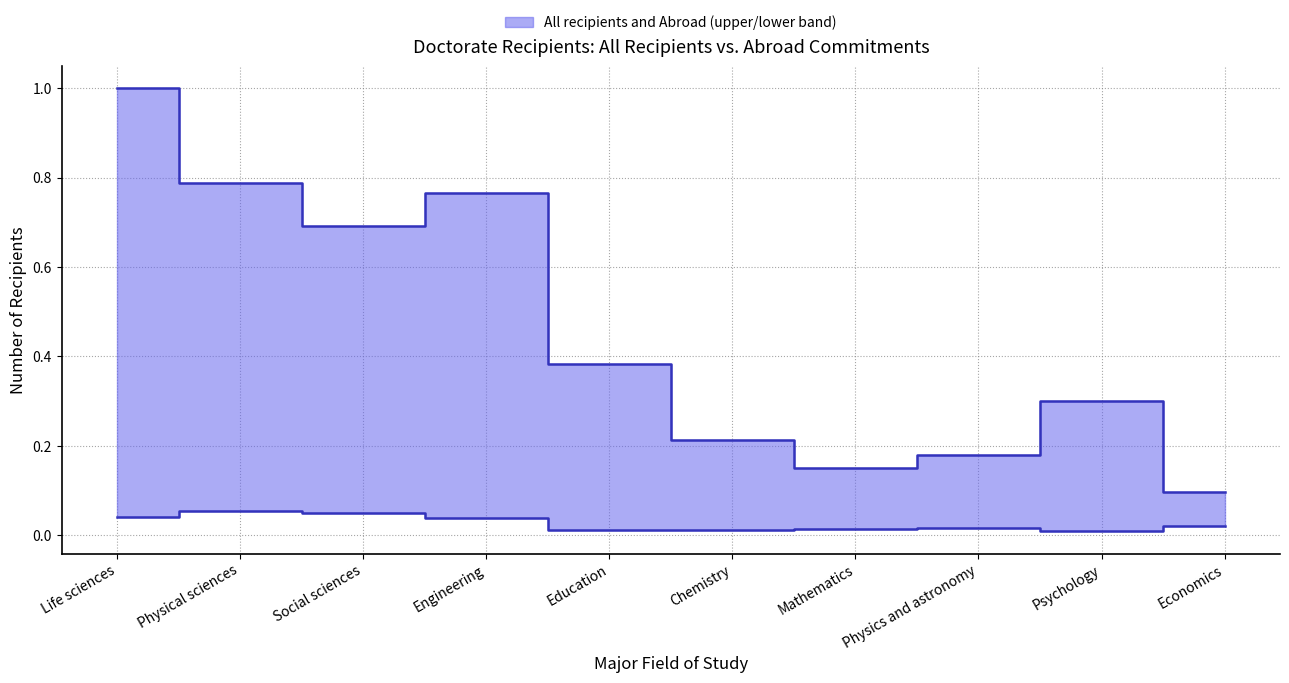

In Abroad (normalized), how many points are higher than both neighbors (excluding endpoints)?

2